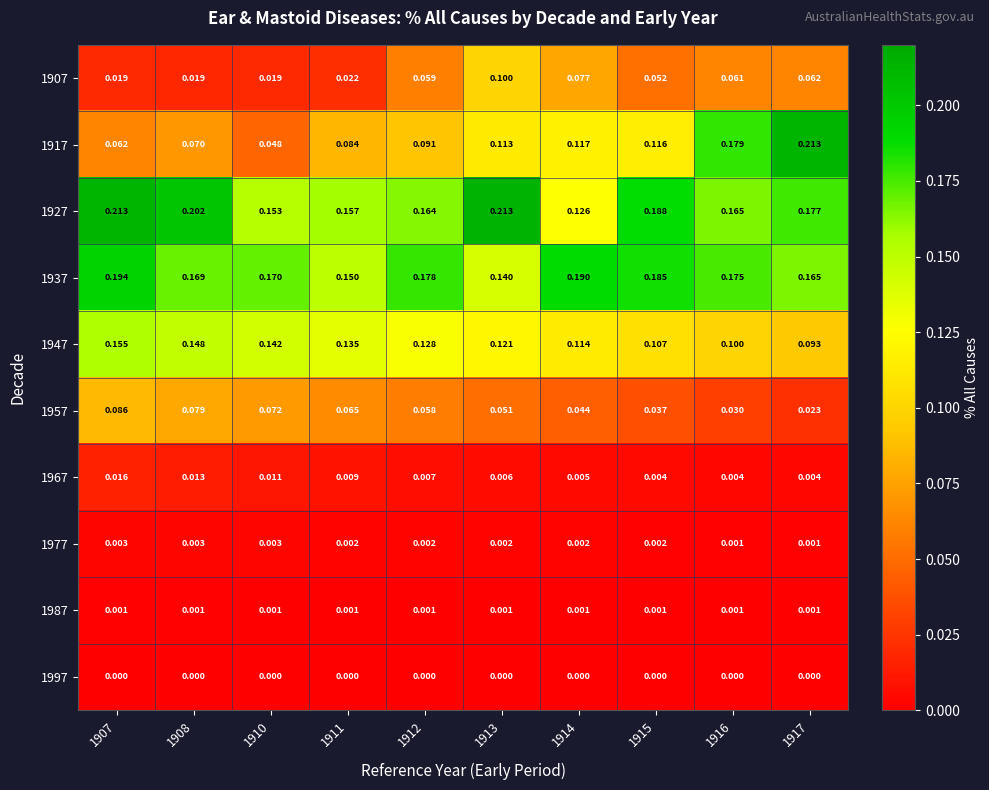

Which series has the largest range (max minus min)?

1917